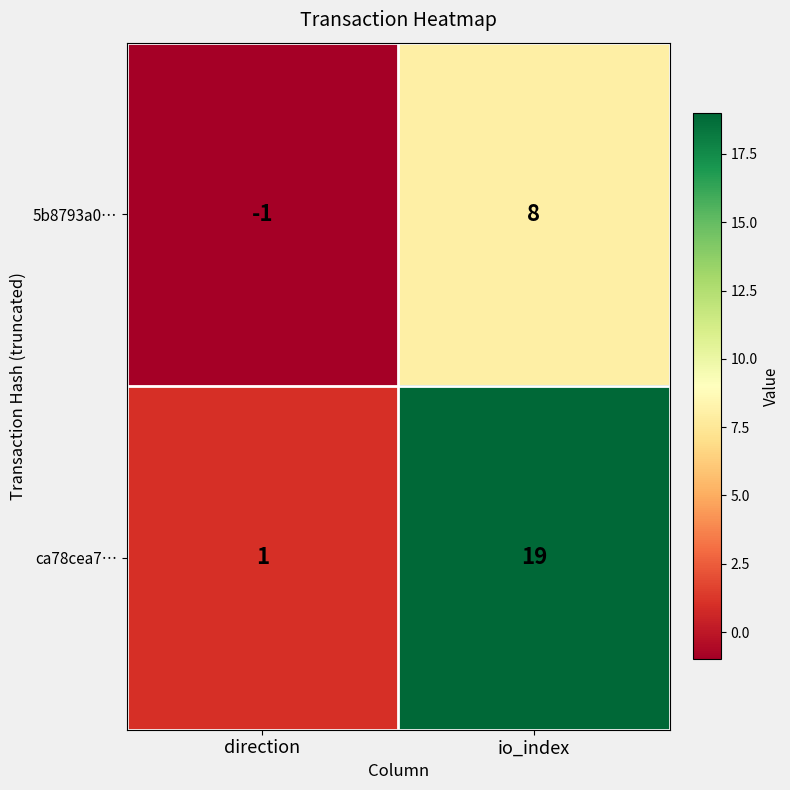

The 5b8793a0… series shows 8 at io_index. True or false?

True